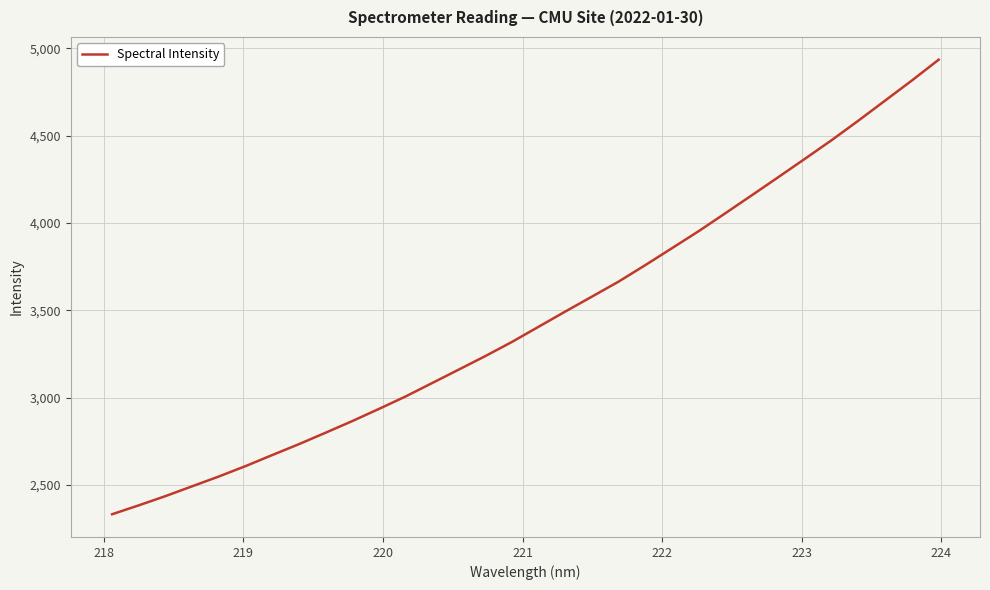

What is the difference between the maximum and minimum values?

2604.0